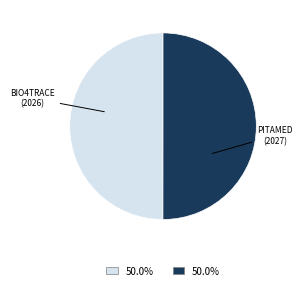

How many slices are in this pie chart?

2